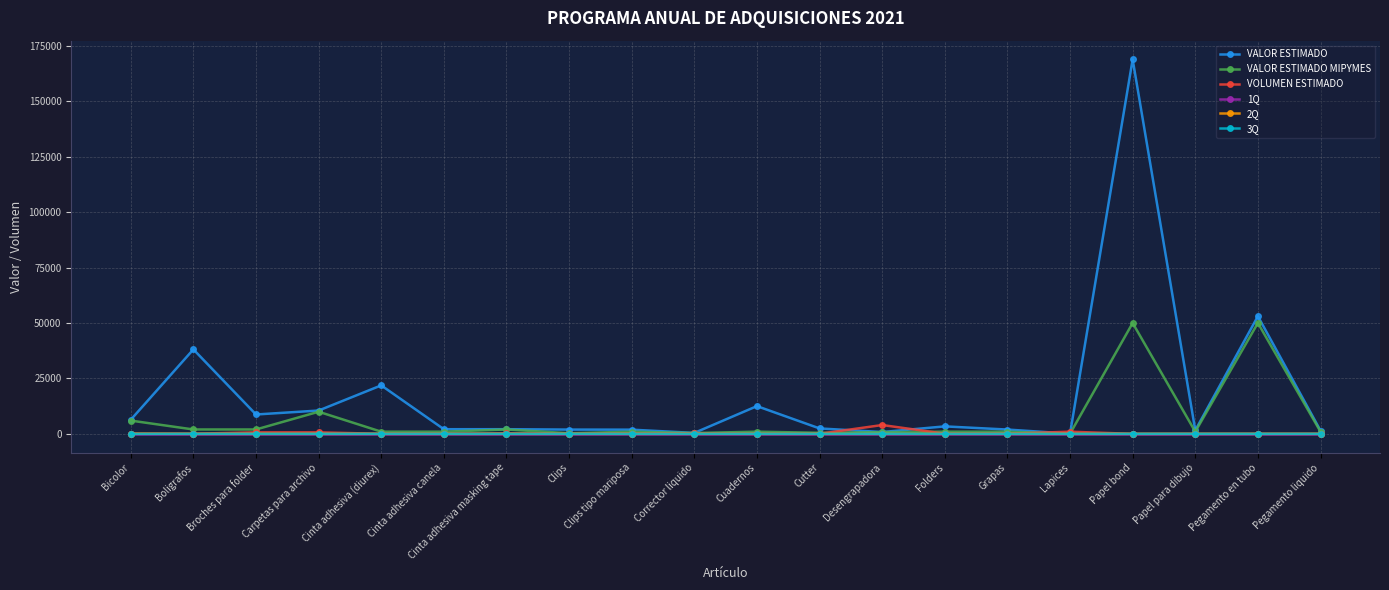

How many data points in VALOR ESTIMADO are less than 2474?

10